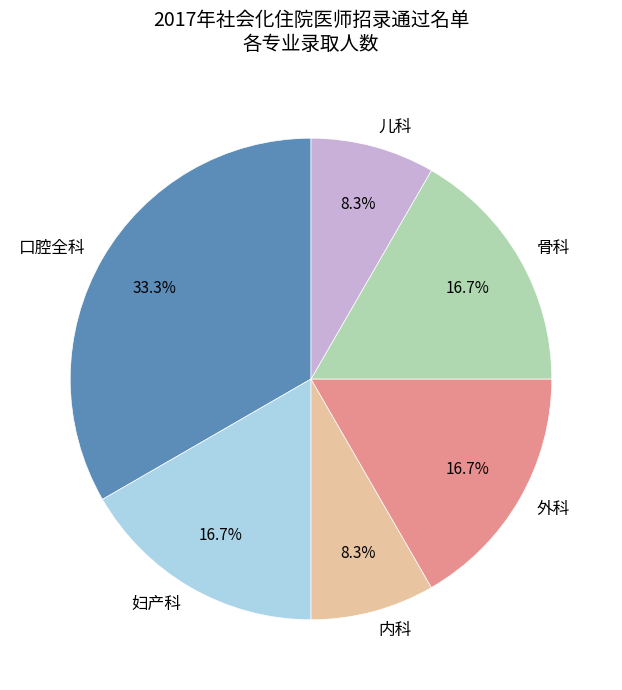

The 骨科 slice represents 9% of the pie. True or false?

False